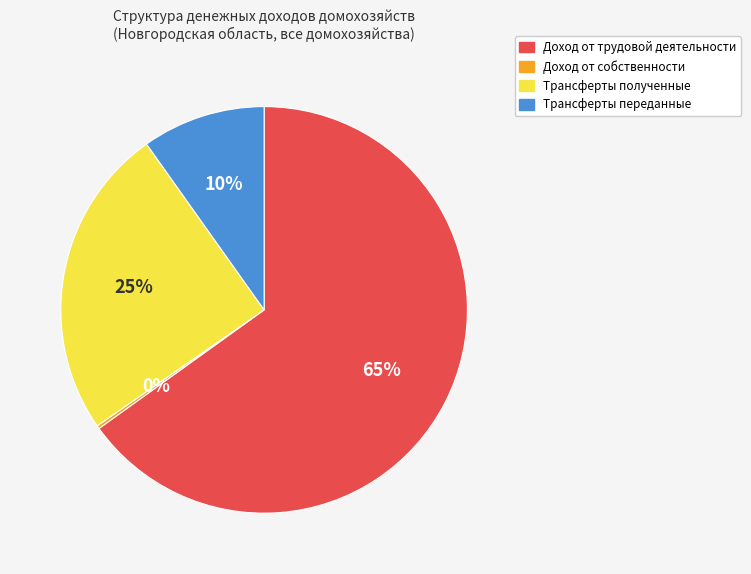

Which has a higher value, Трансферты полученные or Трансферты переданные?

Трансферты полученные